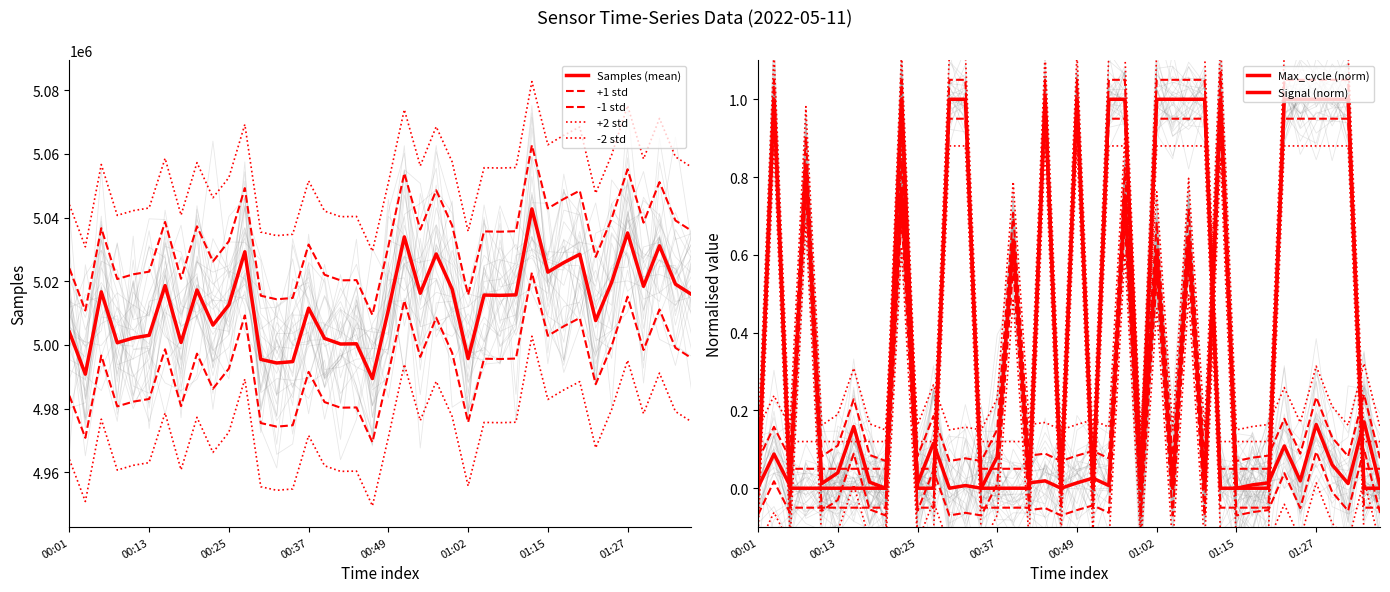

List the series in order of their peak value, lowest first.

Max_cycle, Signal, Samples